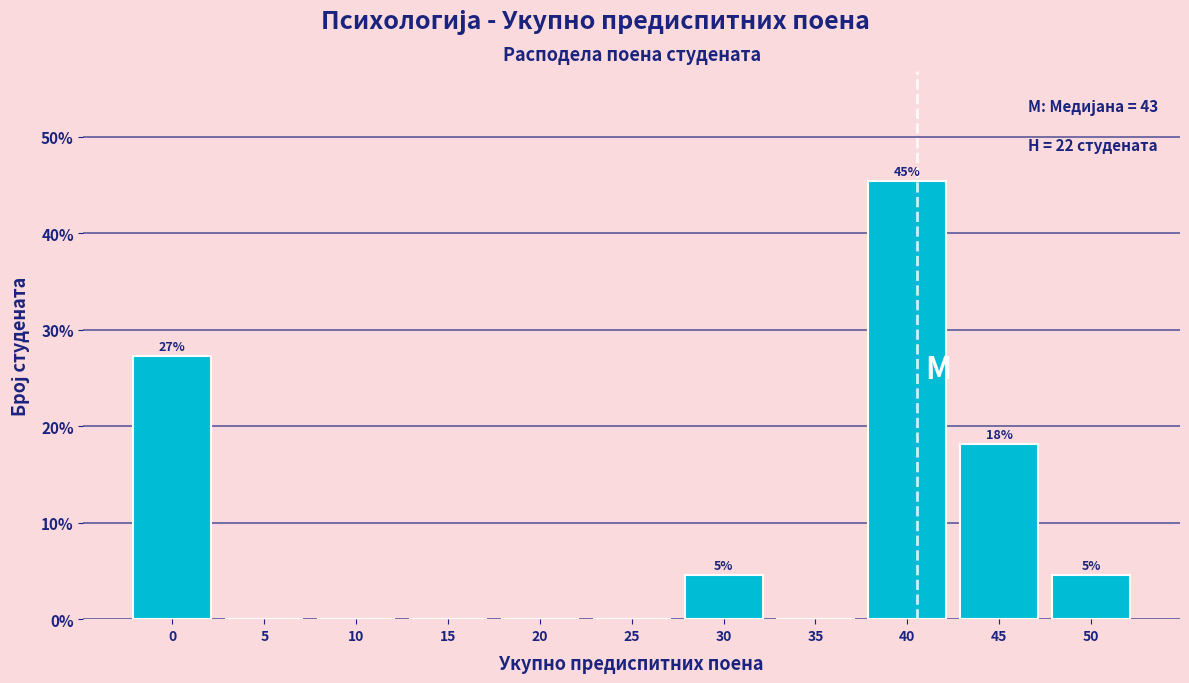

Reading right to left, what are all the values shown in this chart?

50=4.5	45=18.2	40=45.5	35=0.0	30=4.5	25=0.0	20=0.0	15=0.0	10=0.0	5=0.0	0=27.3